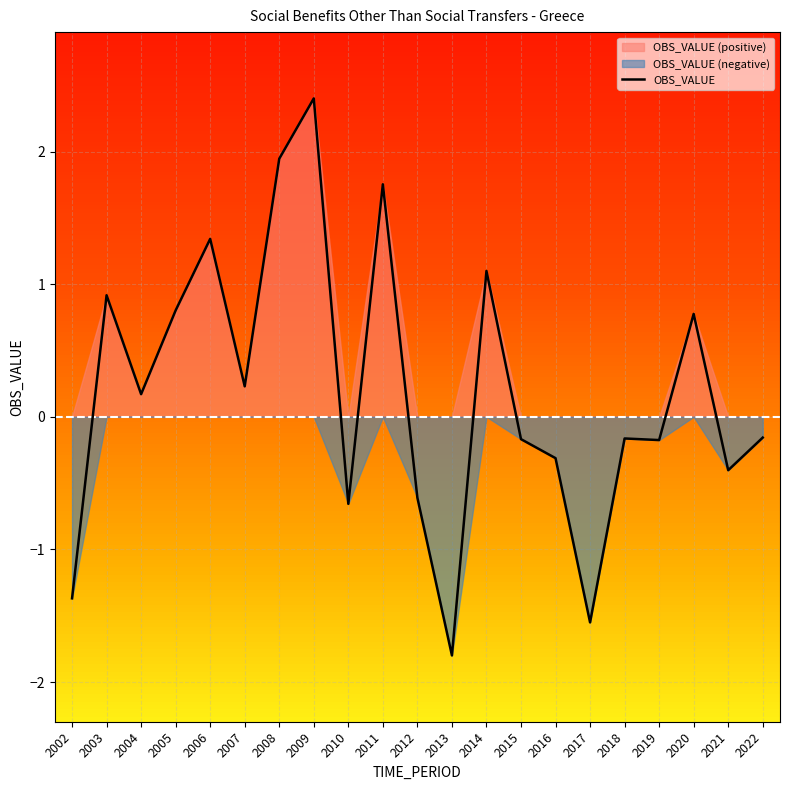

How many points are lower than both their immediate neighbors (excluding endpoints)?

7